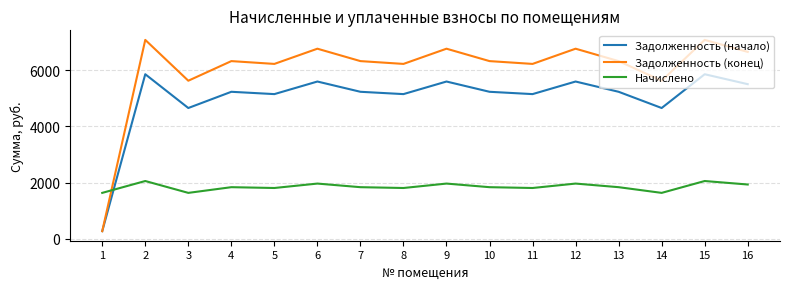

In Задолженность (конец), how many points are higher than both neighbors (excluding endpoints)?

6